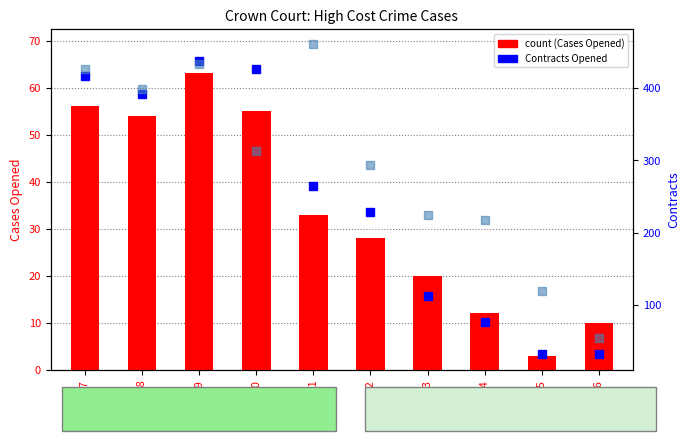

How many distinct data groups are displayed?

3